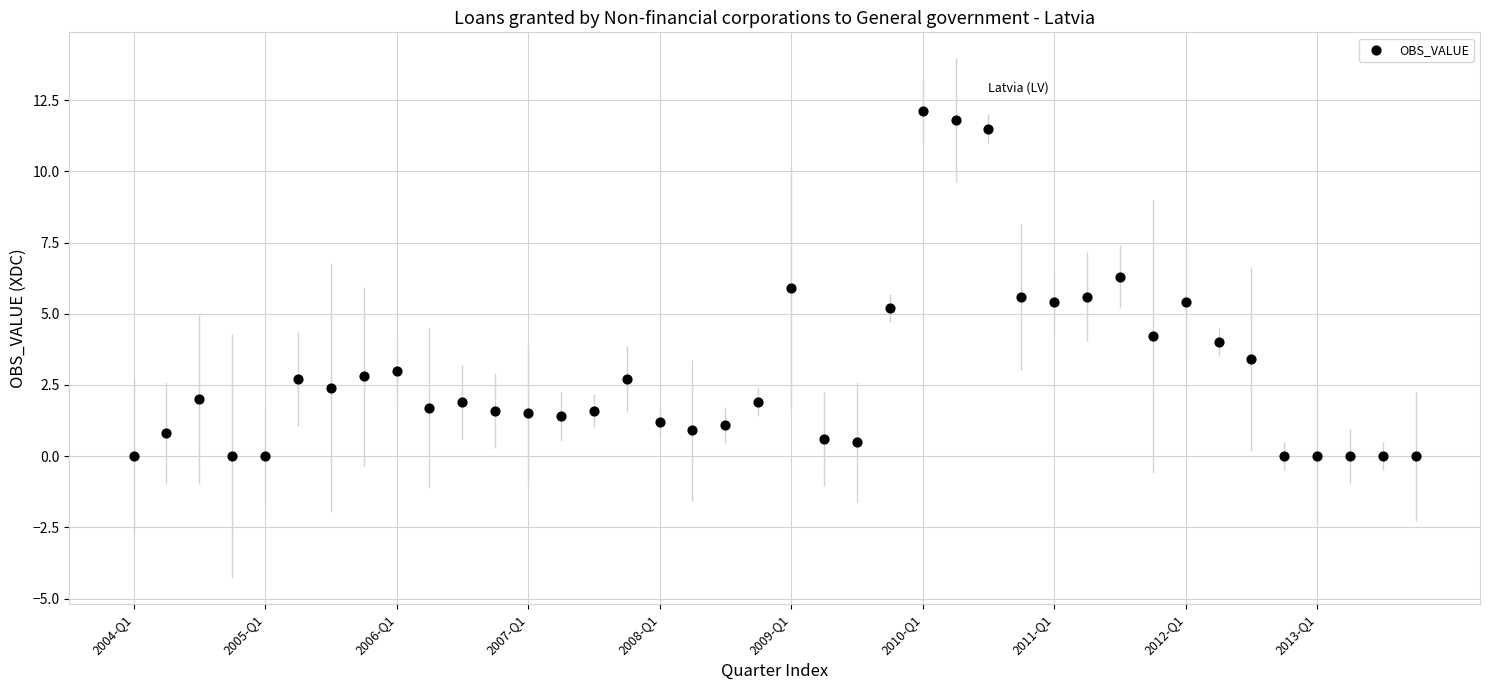

What is the range of Y values (max minus min)?

12.1